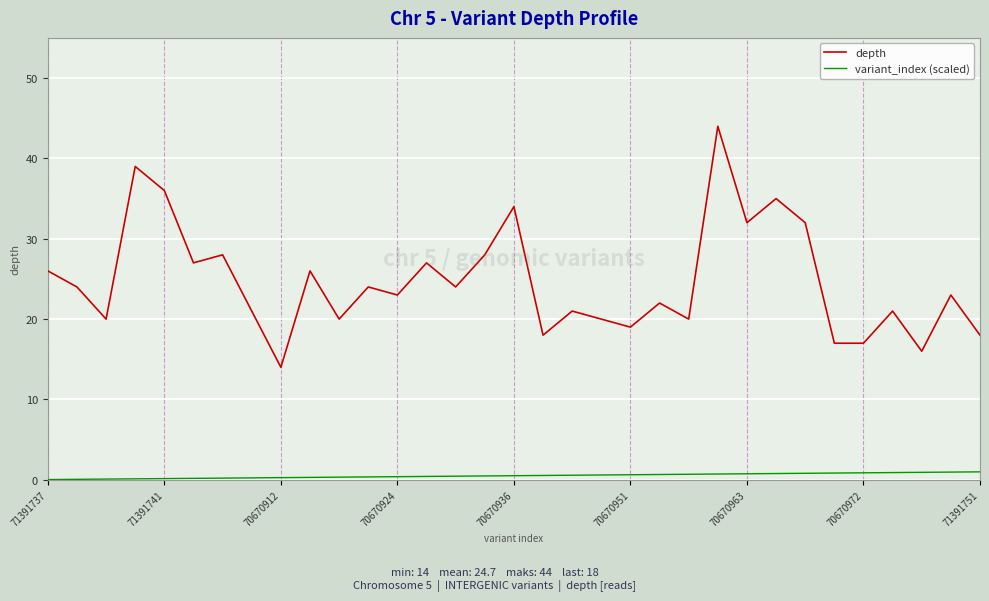

Which series has the largest total across all categories?

depth